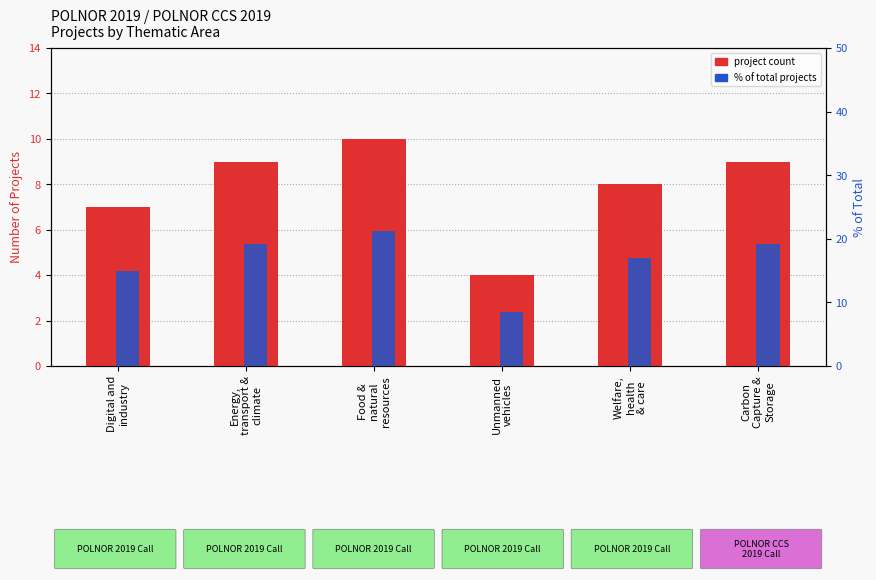

Reading right to left, list all the values displayed in this chart.

project count: 9.0	8.0	4.0	10.0	9.0	7.0
% of total projects: 19.1	17.0	8.5	21.3	19.1	14.9